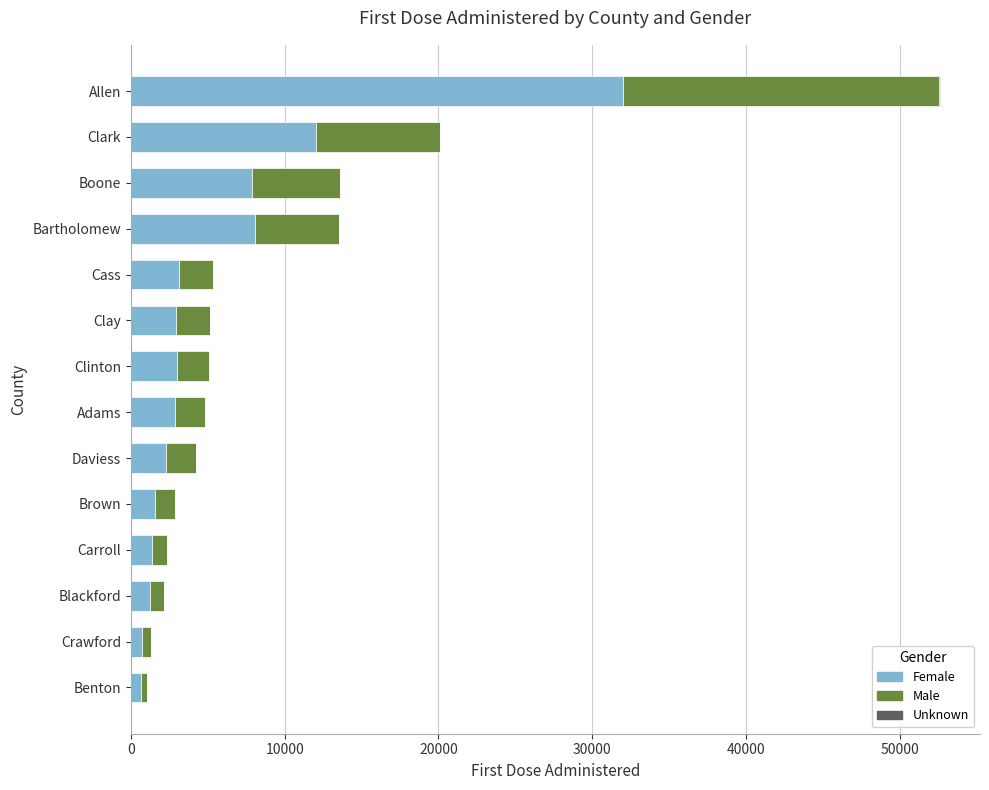

Where is Female nearest to the value 16322?

Clark